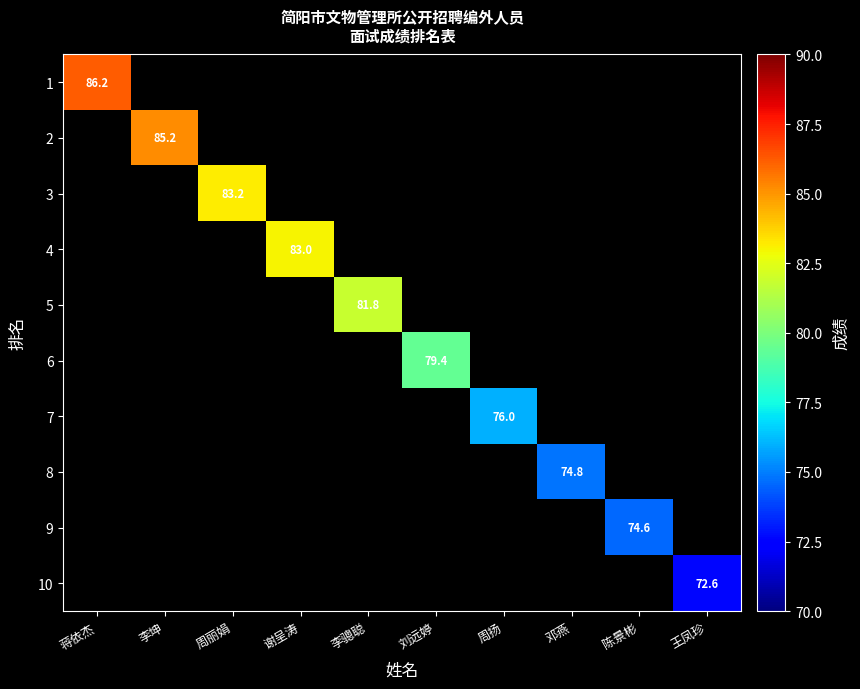

True or false: 10 has a value of 43.5 at 王凤珍.

False